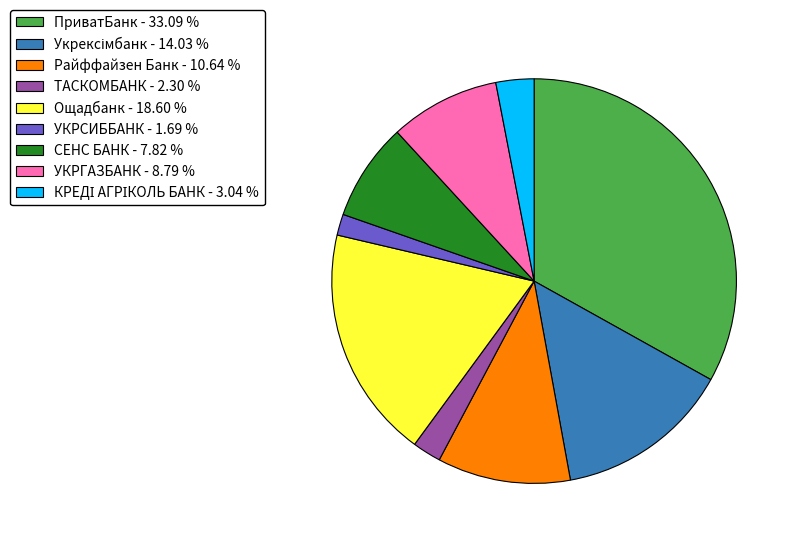

Is there any slice that represents more than half of the pie?

No